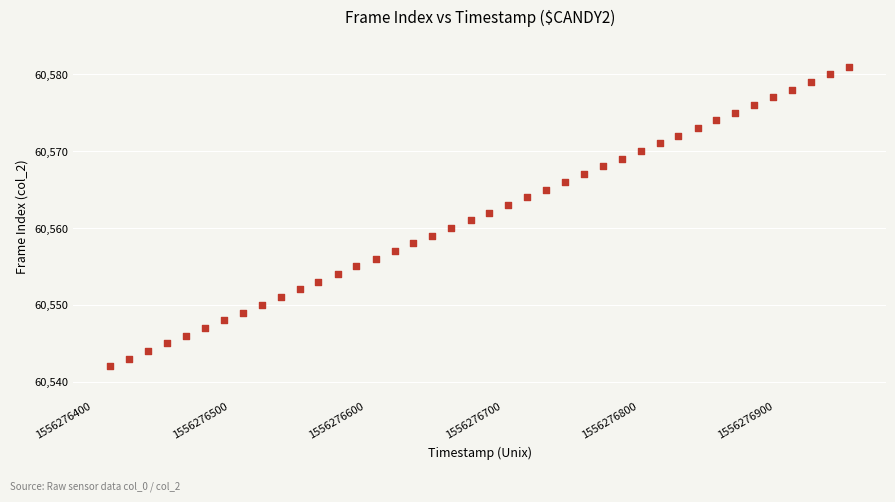

What is the range of Y values (max minus min)?

39